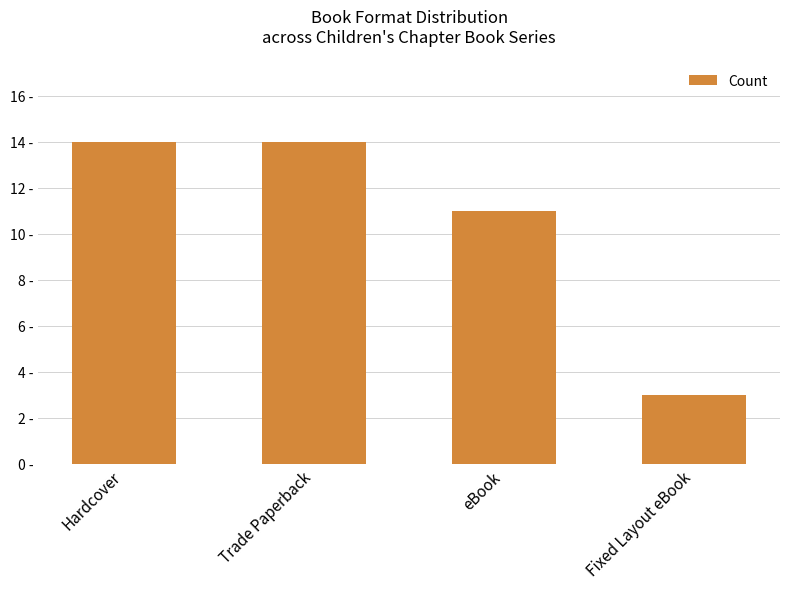

Reading right to left, transcribe all the data shown in this chart.

Fixed Layout eBook=3	eBook=11	Trade Paperback=14	Hardcover=14